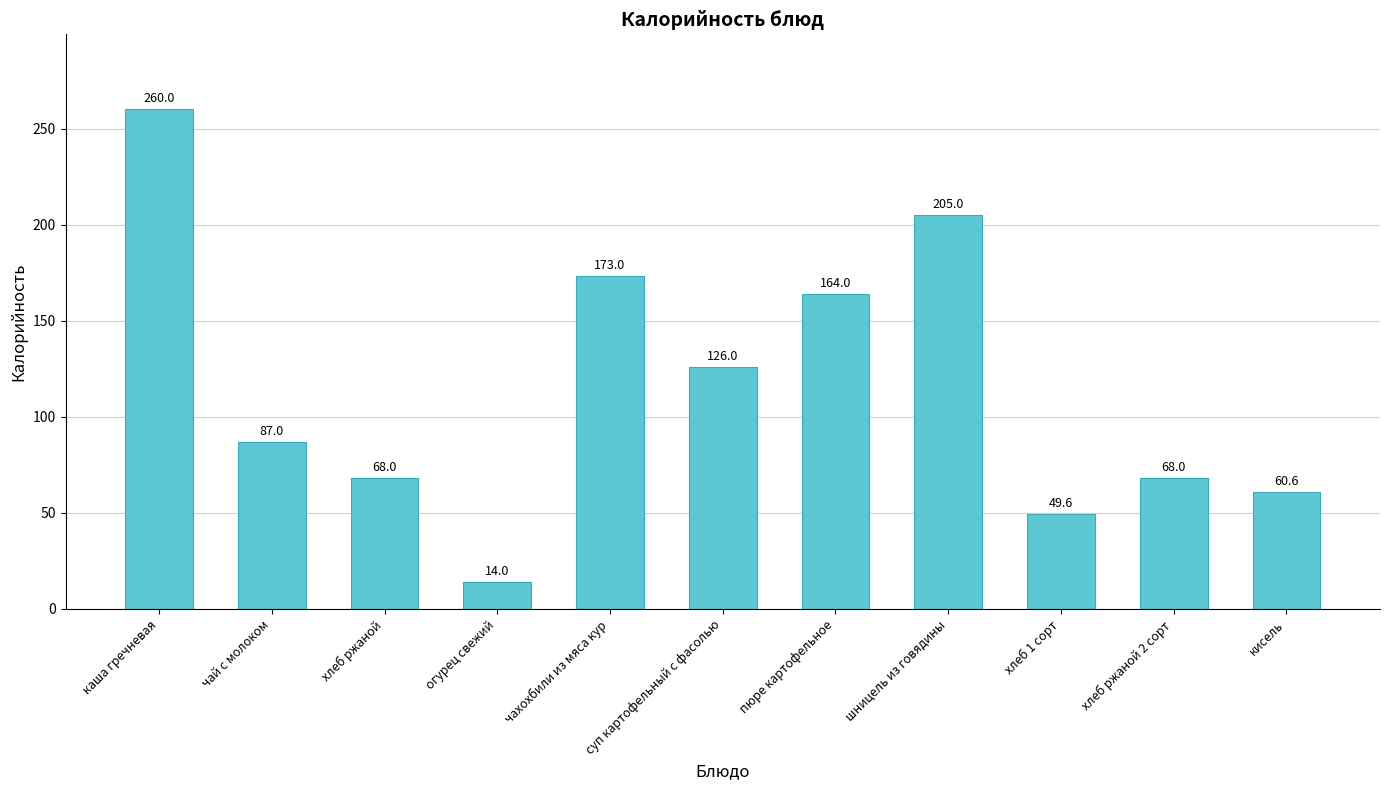

Reading right to left, what are all the values shown in this chart?

60.6	68.0	49.6	205.0	164.0	126.0	173.0	14.0	68.0	87.0	260.0